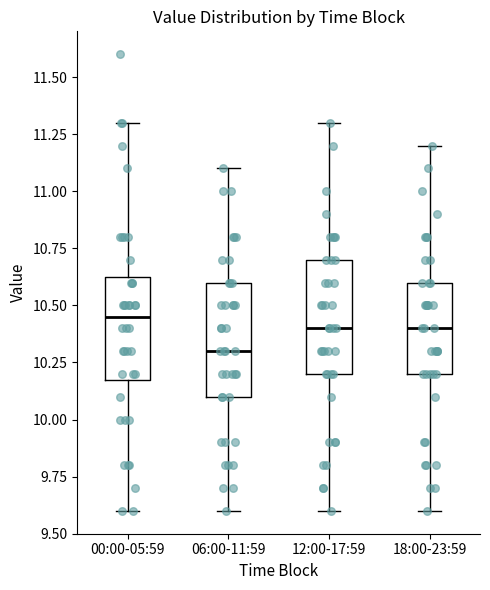

Reading left to right, read every box against the y-axis: the position of its median line, the range the box covers, and the ends of its whiskers. The values are not printed on the chart, so give them approximately, as read against the axis.

00:00-05:59: median 10.45, box 10.20 to 10.65, whiskers 9.60 to 11.30
06:00-11:59: median 10.30, box 10.10 to 10.60, whiskers 9.60 to 11.10
12:00-17:59: median 10.40, box 10.20 to 10.70, whiskers 9.60 to 11.30
18:00-23:59: median 10.40, box 10.20 to 10.60, whiskers 9.60 to 11.20